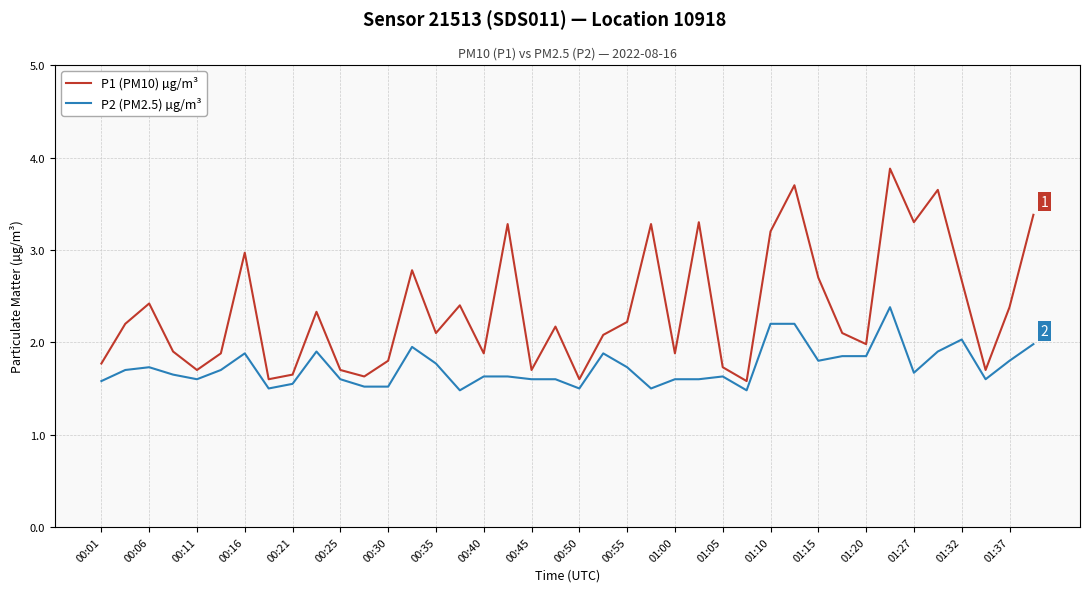

Which series has the largest range (max minus min)?

P1 (PM10) µg/m³